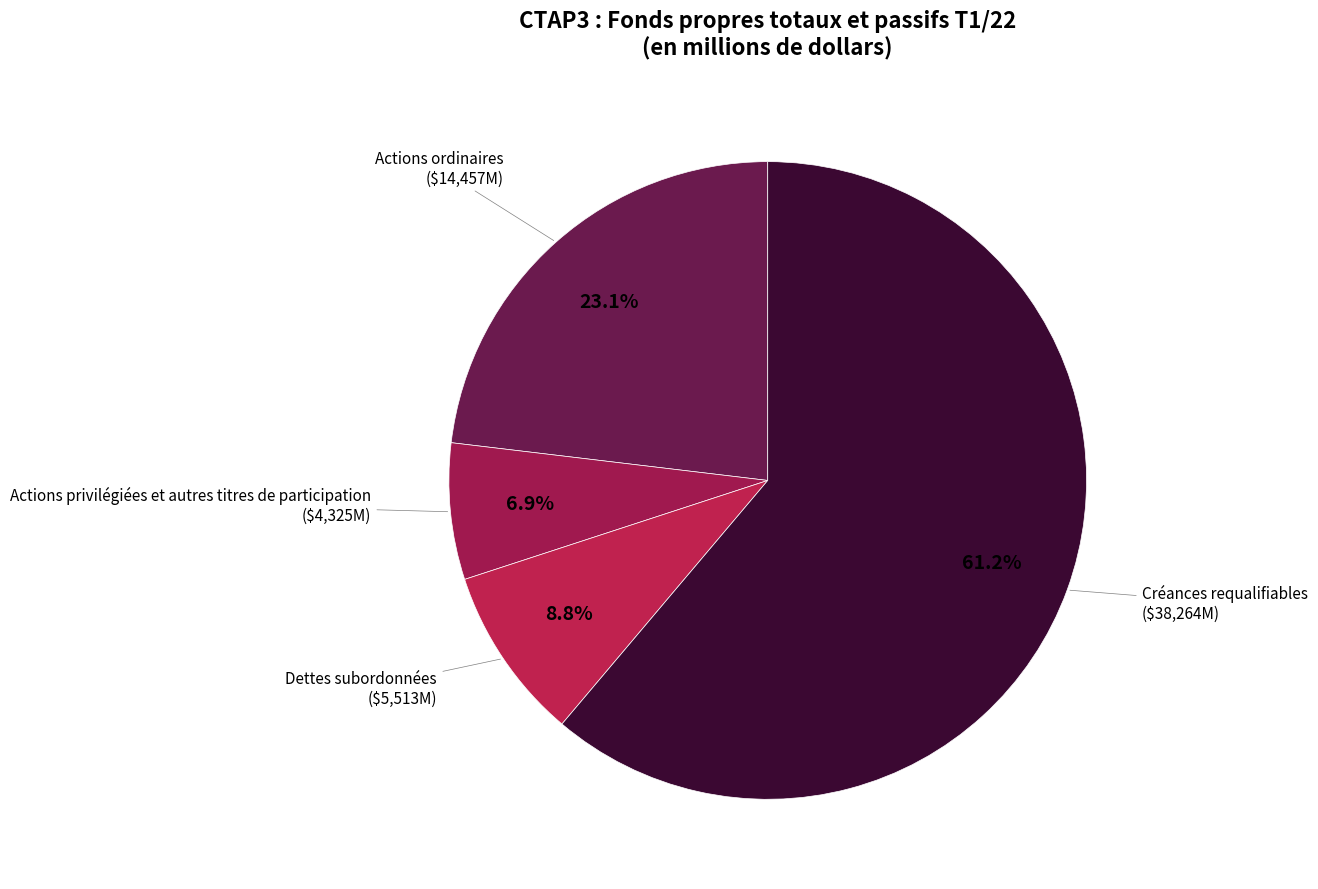

Which category accounts for the majority?

Créances requalifiables